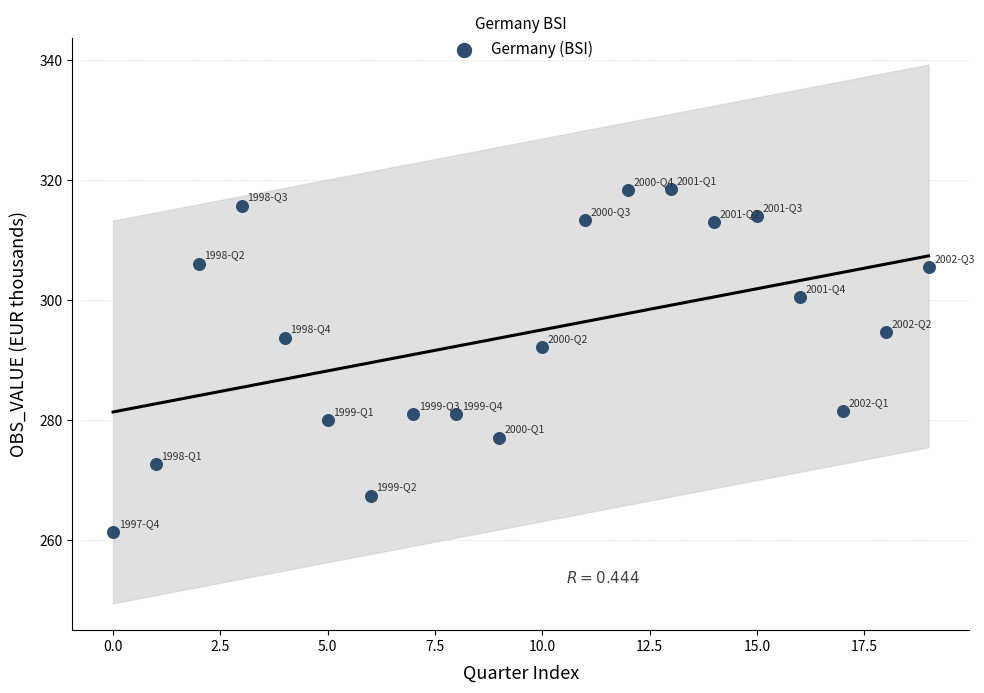

What Y value in the scatter plot is closest to 289?

292.2